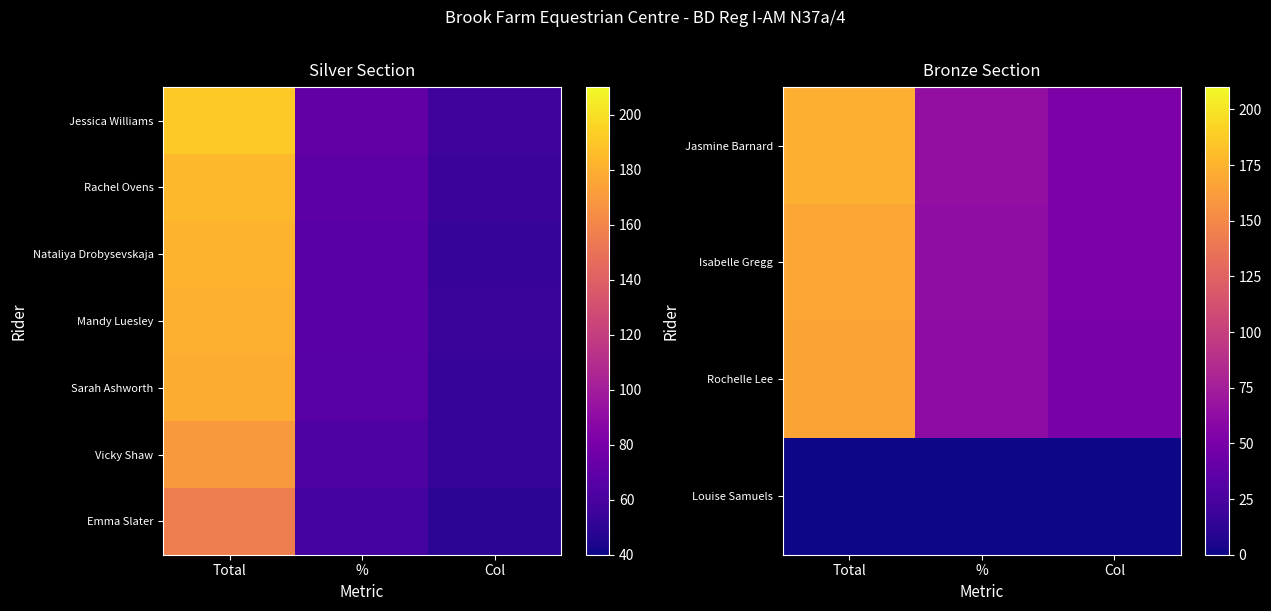

What is the average value of the Vicky Shaw series?

94.8